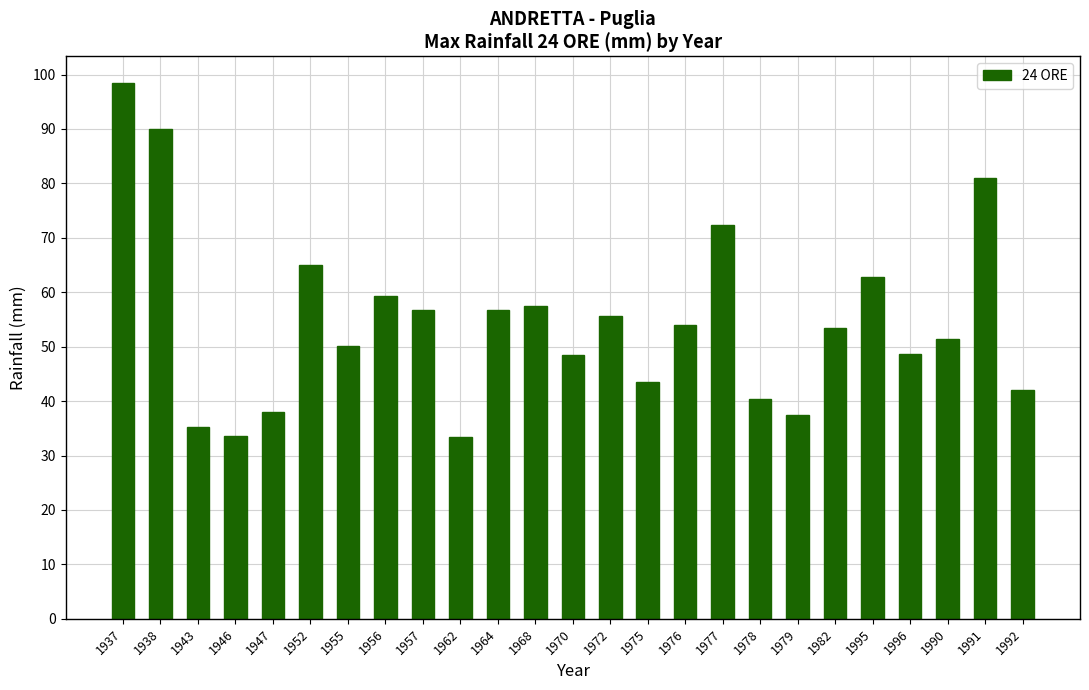

What is the difference between the maximum and minimum values?

65.0